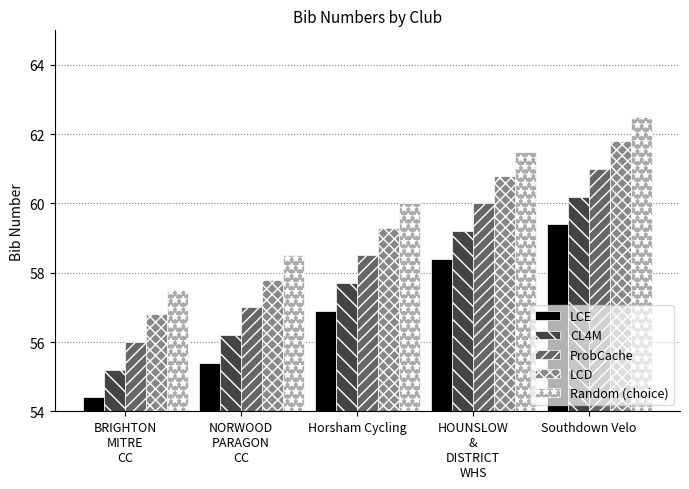

Rank the series by their average value, from lowest to highest.

LCE, CL4M, ProbCache, LCD, Random (choice)